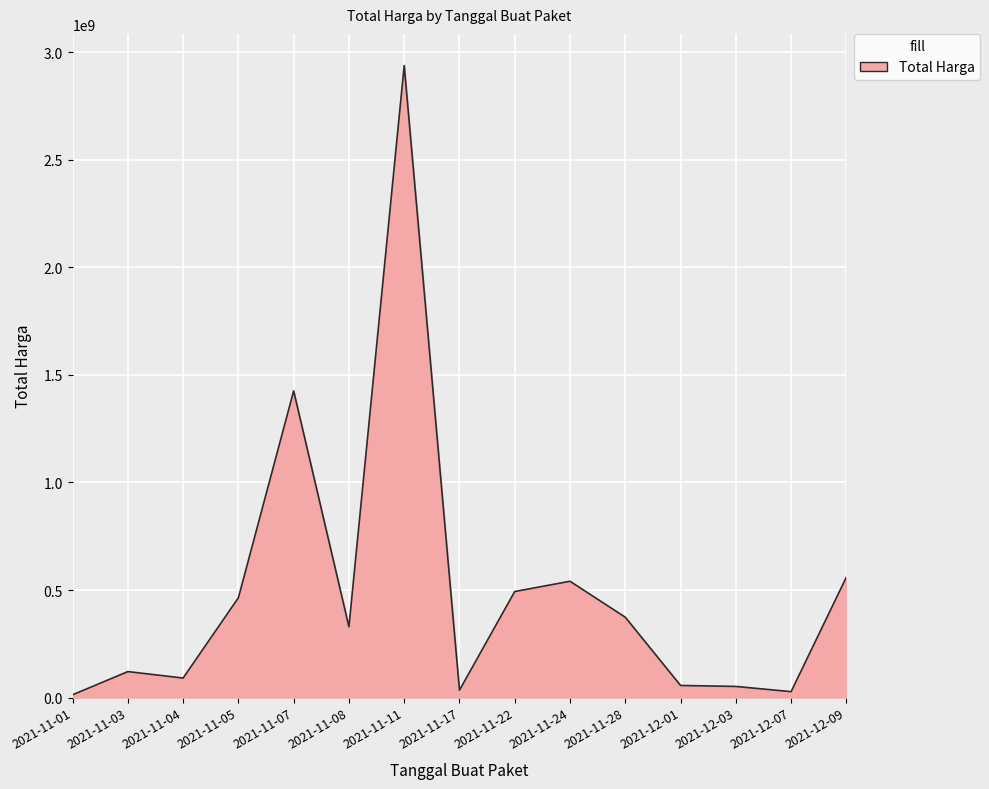

Is it true that the value at 2021-11-05 is 141382969?

False